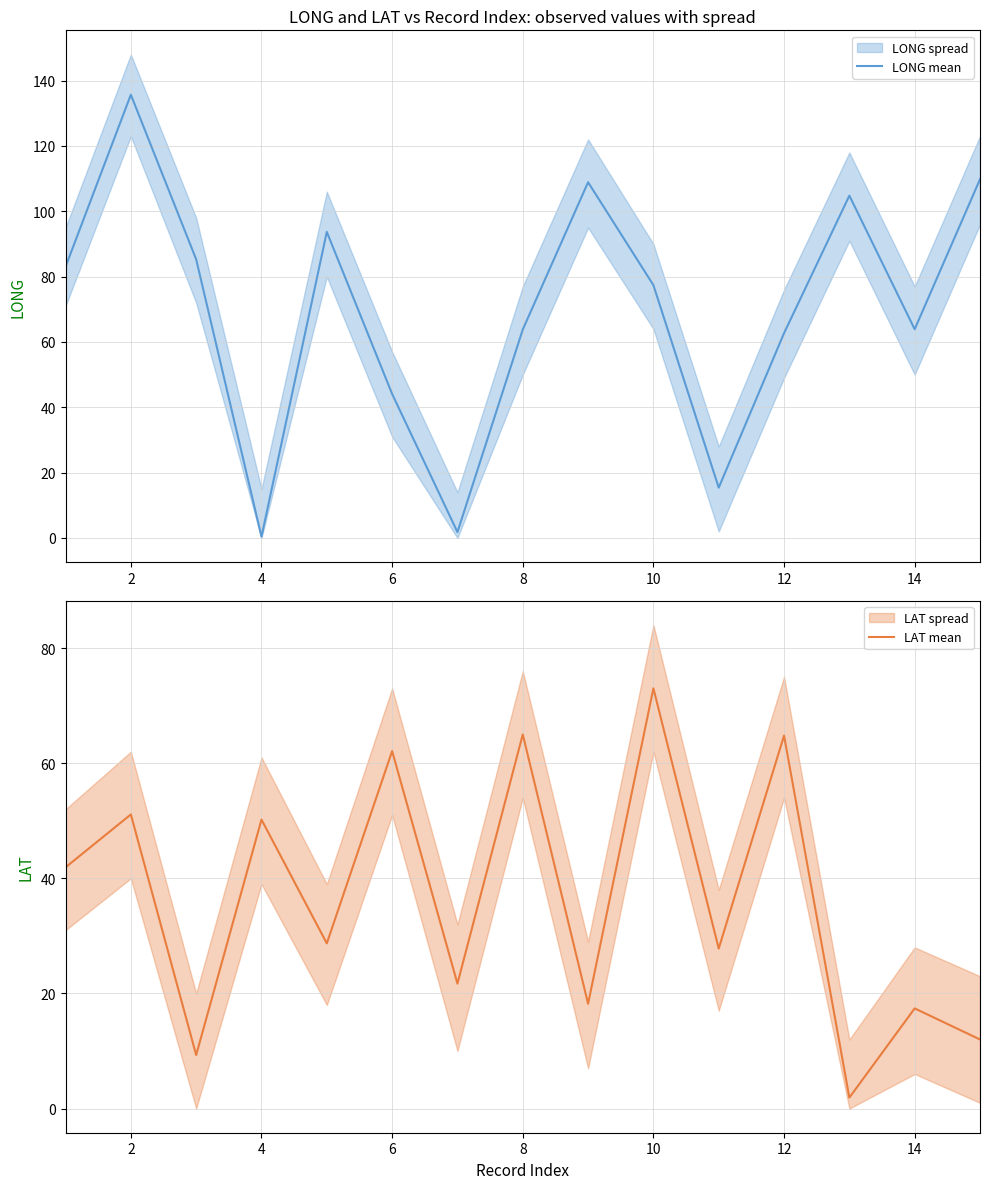

Which series ends up on top after the final intersection of LAT mean and LONG mean?

LONG mean